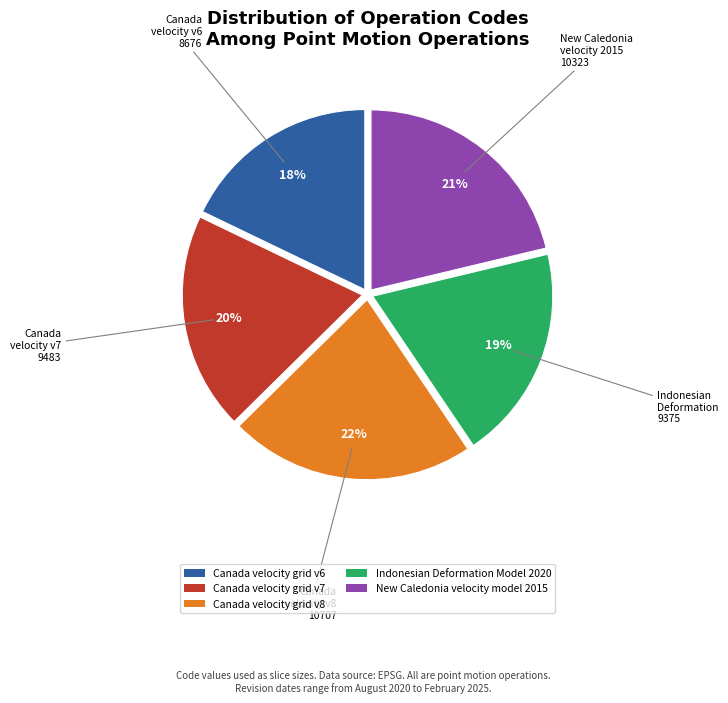

To the nearest percent, what portion does Canada velocity grid v7 represent?

20%